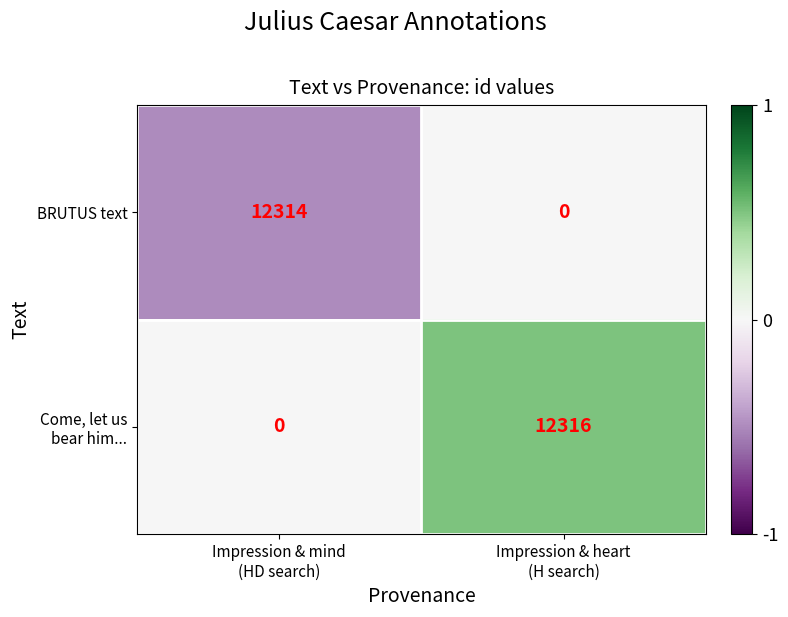

What is the sum of all BRUTUS text values?

12314